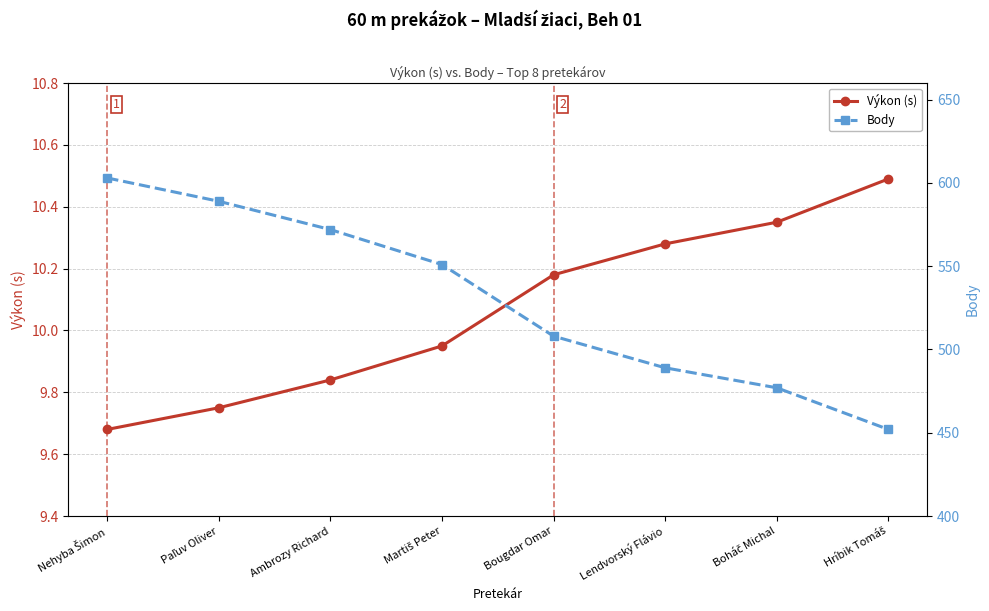

What is the greatest value displayed?

603.0